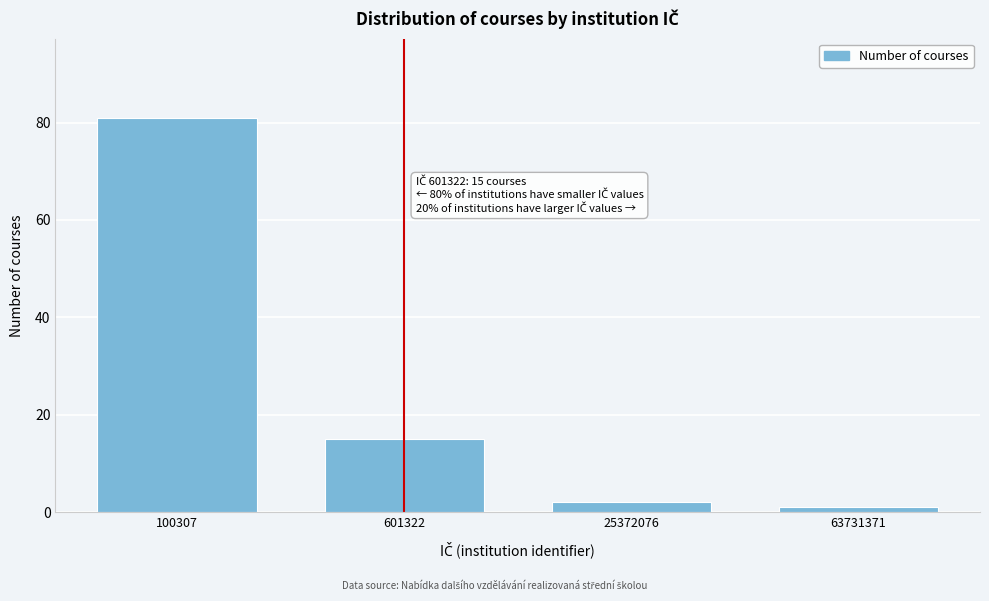

Reading right to left, extract all data points from this chart.

1	2	15	81